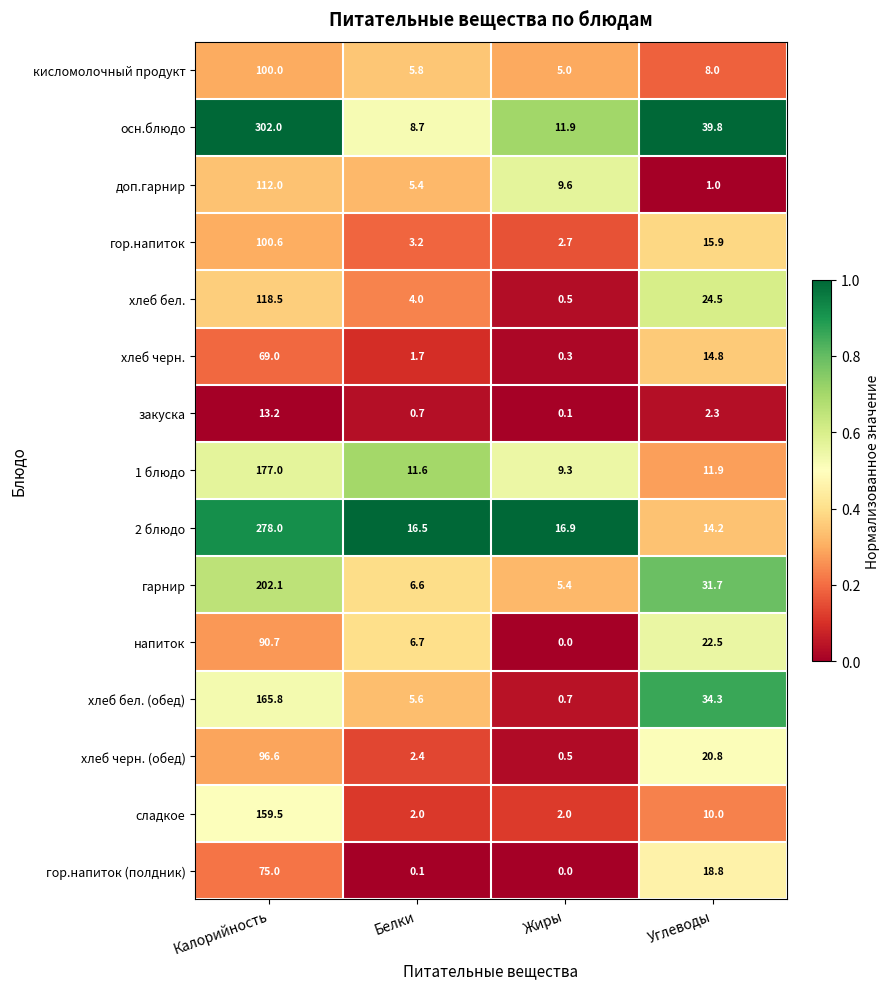

Is the value of осн.блюдо at Белки greater than the value of сладкое at Углеводы?

No